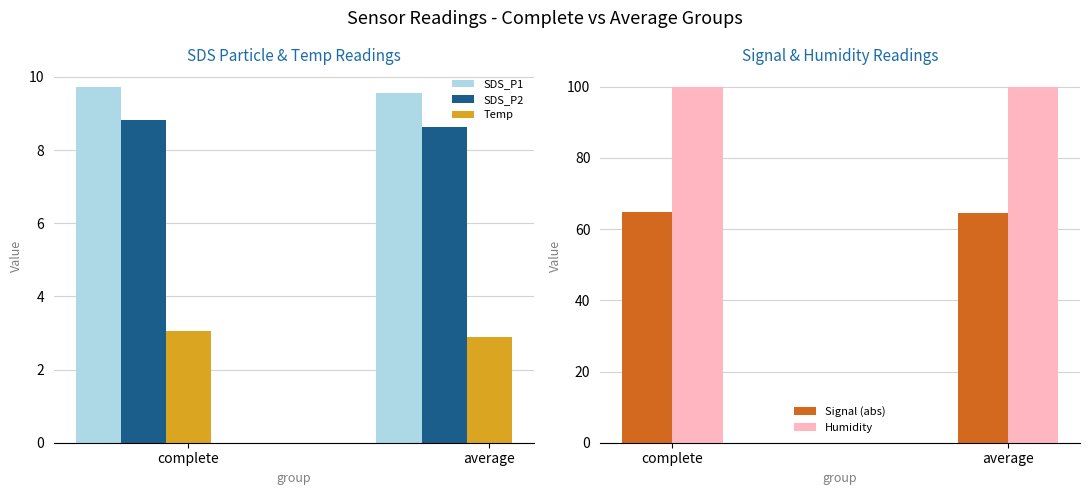

What is the value of the Humidity bar at the 1st from the left?

99.9